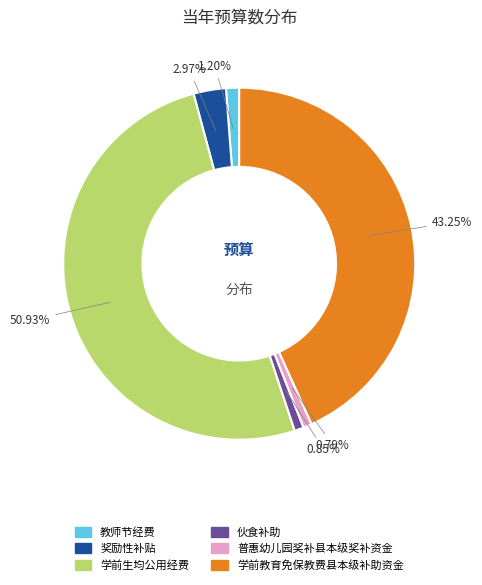

What is the ratio of the value at 伙食补助 to the value at 奖励性补贴?

0.3